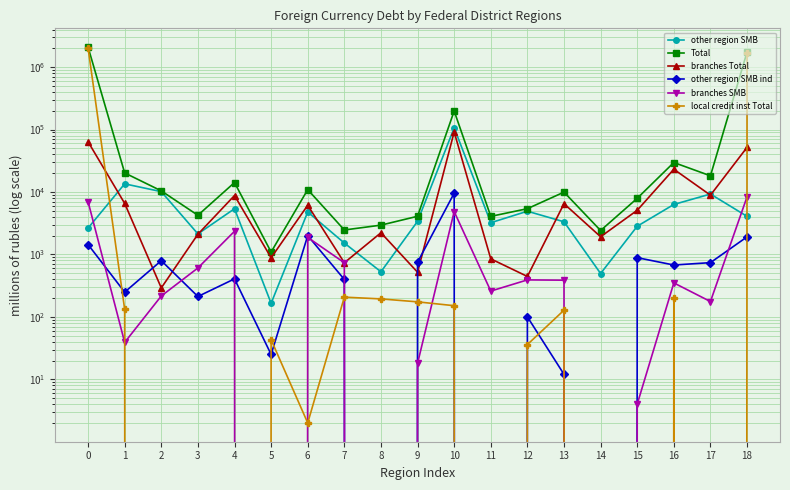

What is the sum of the other region SMB ind values at 18 and 1?

2162